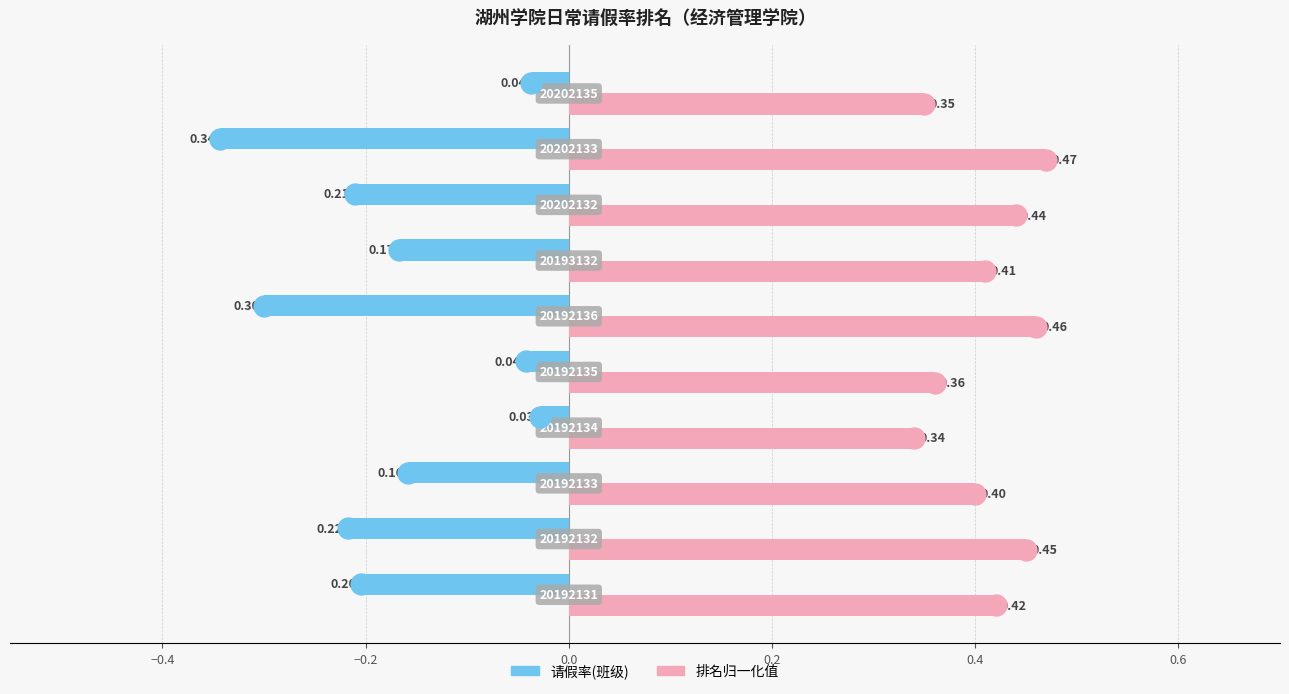

How many groups of bars are there?

10